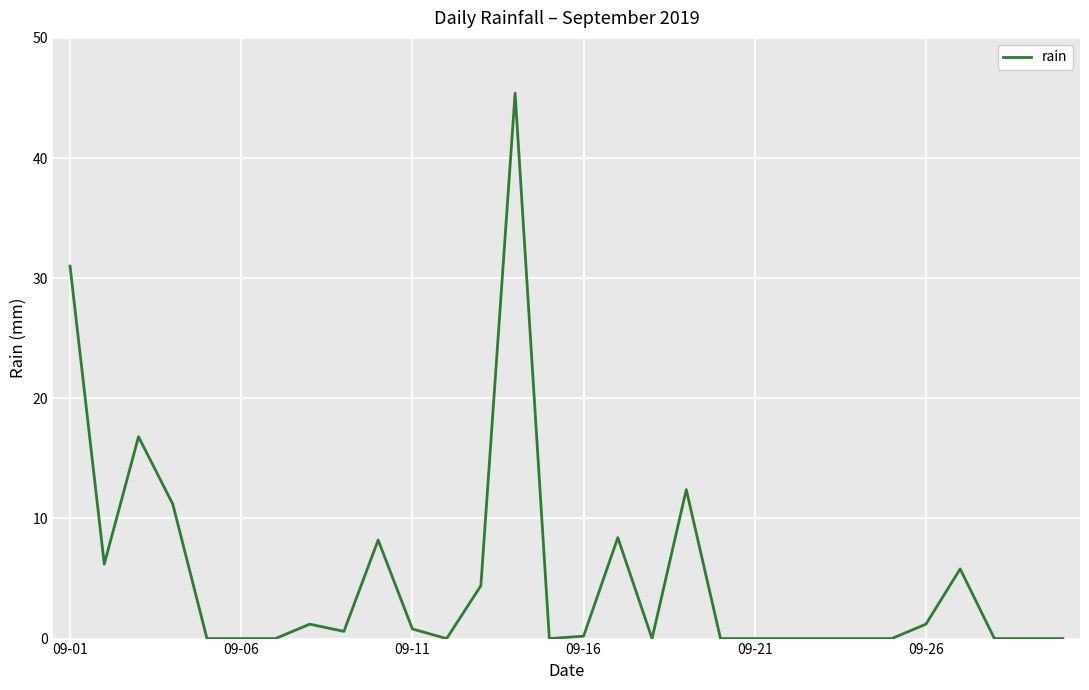

What is the difference between the second highest and minimum values?

31.0